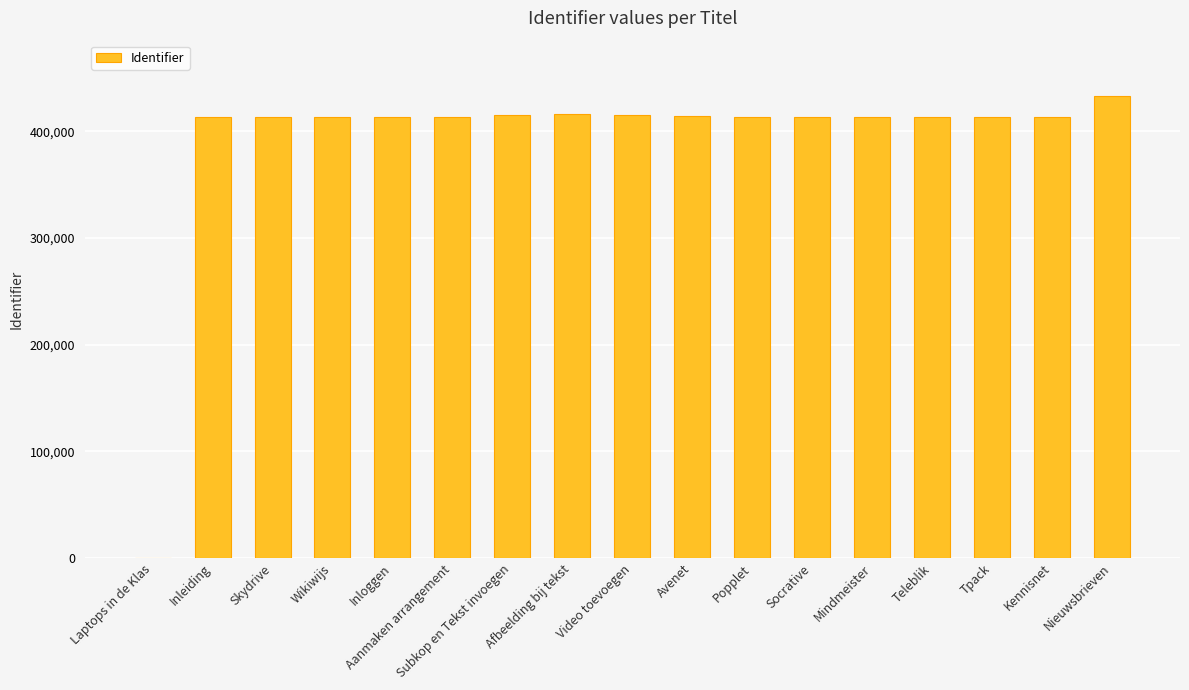

How many values are above zero?

16